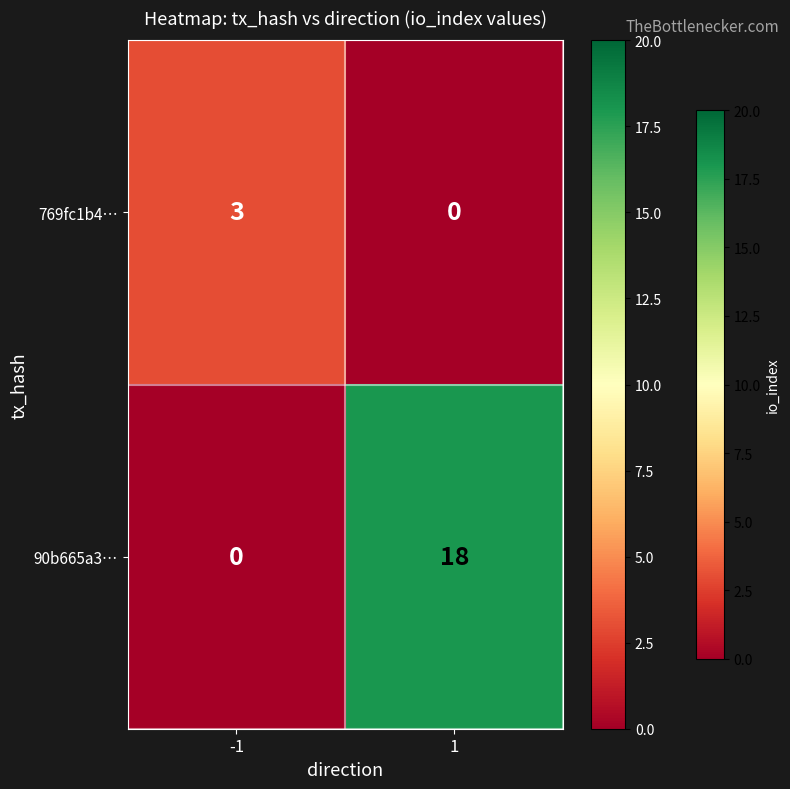

Reading left to right, transcribe all the data shown in this chart.

769fc1b4…: -1=3	1=0
90b665a3…: -1=0	1=18